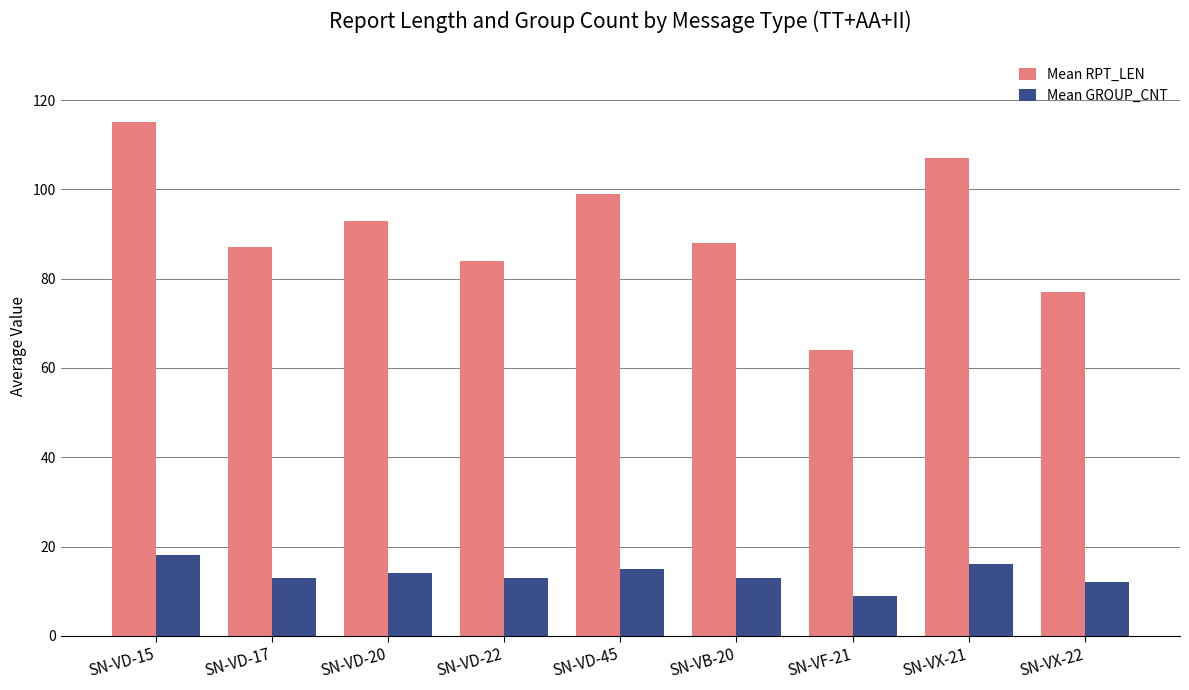

Which series has the widest spread of values?

Mean RPT_LEN